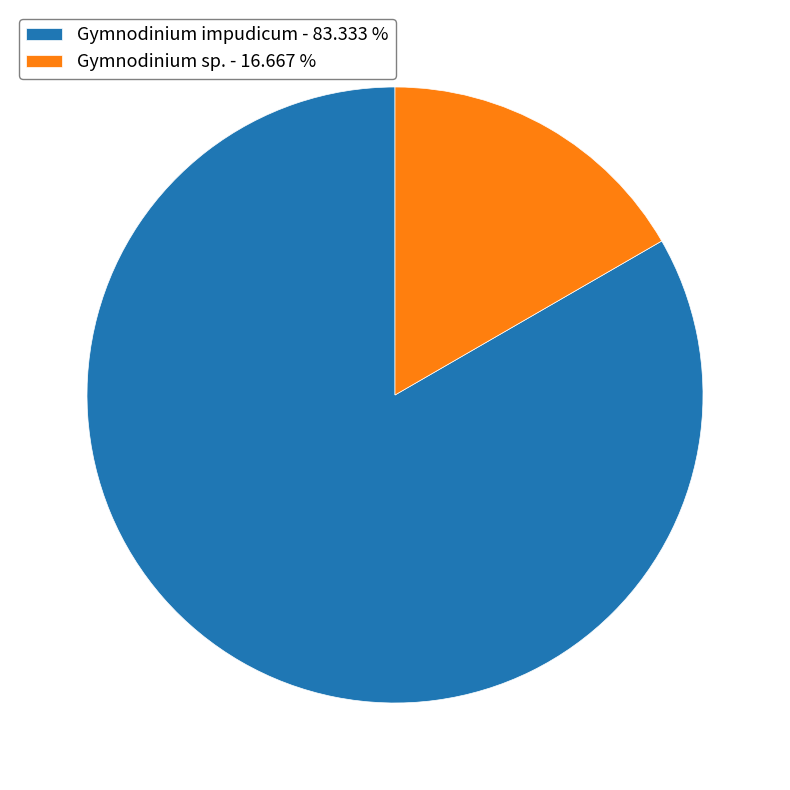

Is Gymnodinium sp. - 16.667 % the majority of the pie?

No